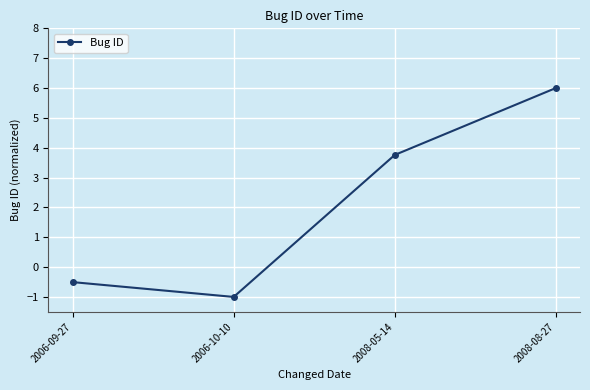

What is the label of the 4th point from the left?

2008-08-27